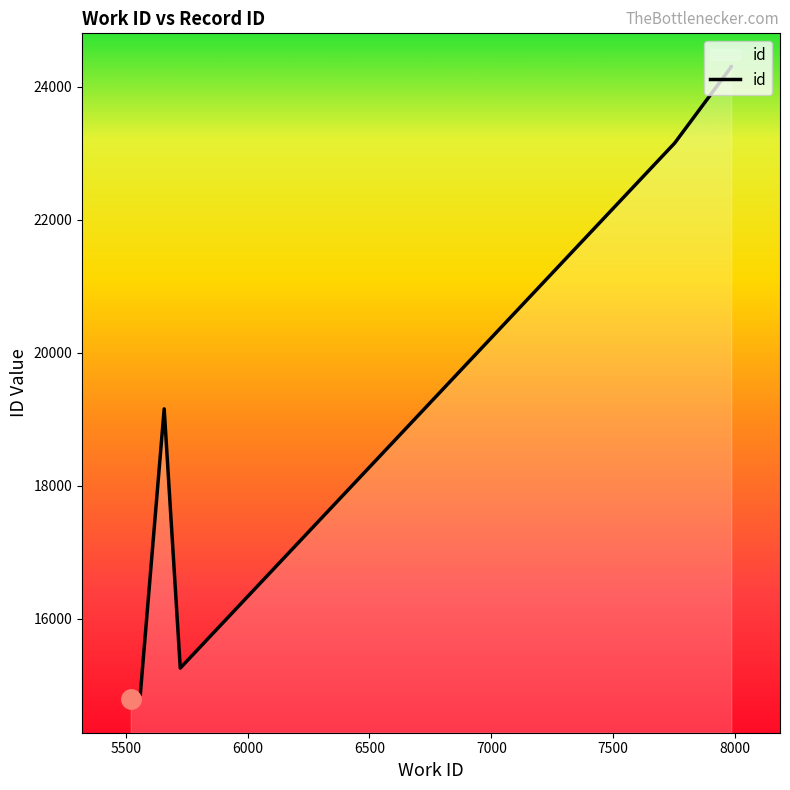

How many distinct data groups are displayed?

1